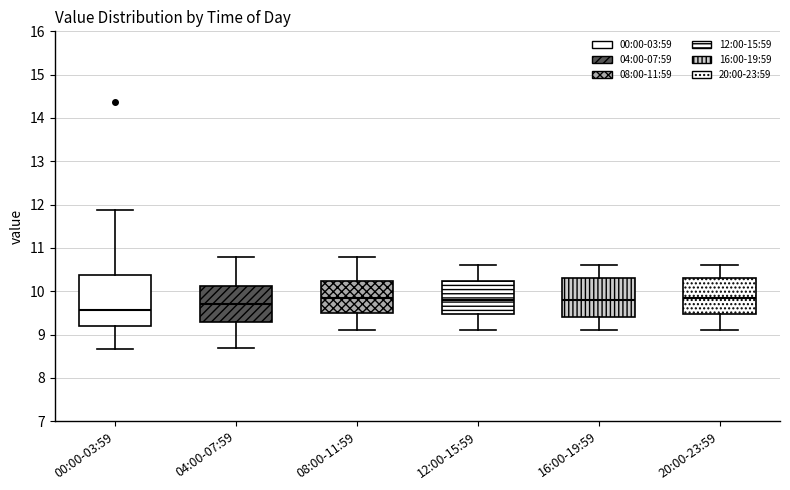

Reading left to right, read every box against the y-axis: the position of its median line, the range the box covers, and the ends of its whiskers. The values are not printed on the chart, so give them approximately, as read against the axis.

00:00-03:59: median 9.6, box 9.2 to 10.4, whiskers 8.7 to 11.9
04:00-07:59: median 9.7, box 9.3 to 10.1, whiskers 8.7 to 10.8
08:00-11:59: median 9.9, box 9.5 to 10.2, whiskers 9.1 to 10.8
12:00-15:59: median 9.8, box 9.5 to 10.2, whiskers 9.1 to 10.6
16:00-19:59: median 9.8, box 9.4 to 10.3, whiskers 9.1 to 10.6
20:00-23:59: median 9.9, box 9.5 to 10.3, whiskers 9.1 to 10.6